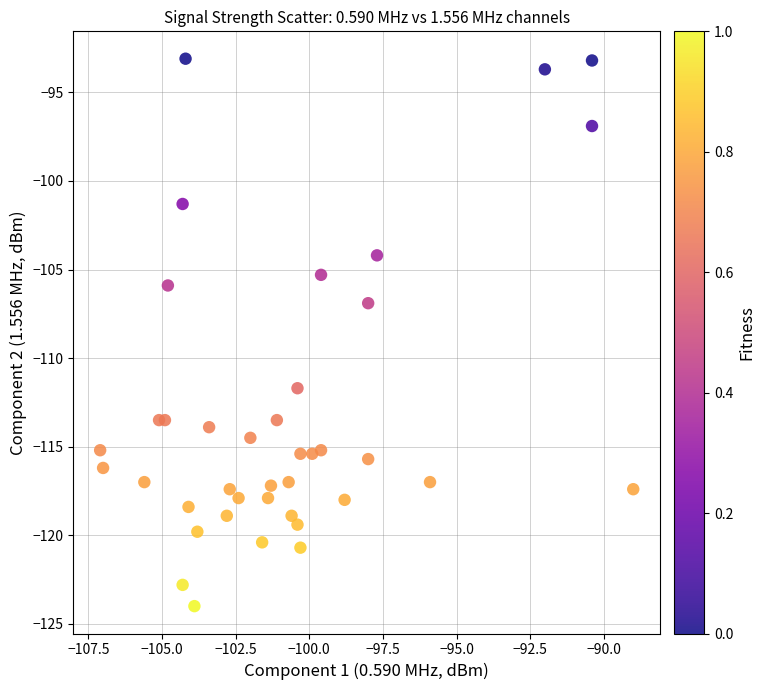

What is the range of Y values (max minus min)?

30.9